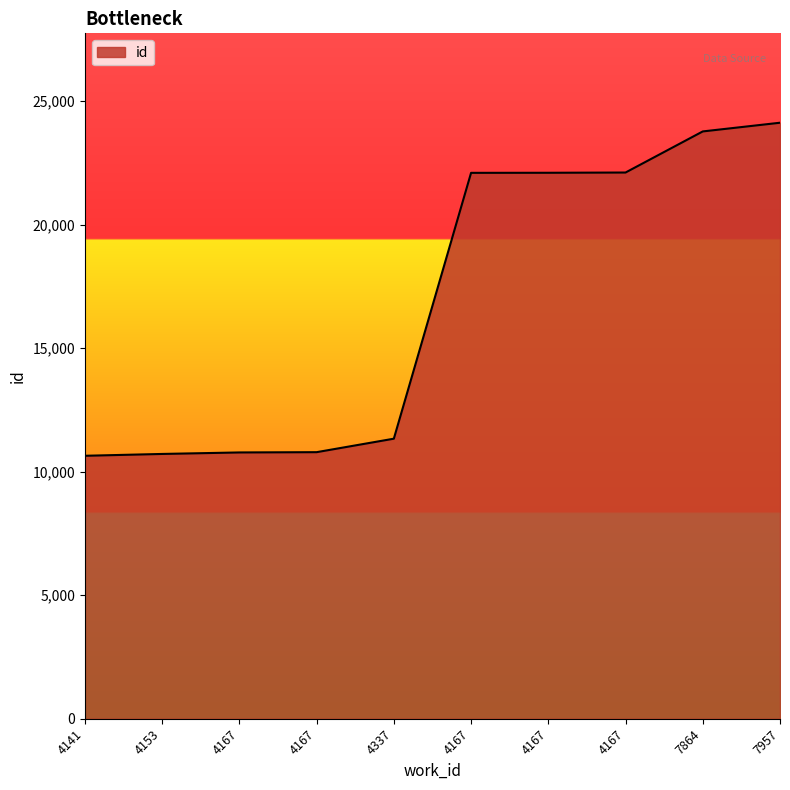

The chart shows a value of 10792 at 4167. True or false?

True